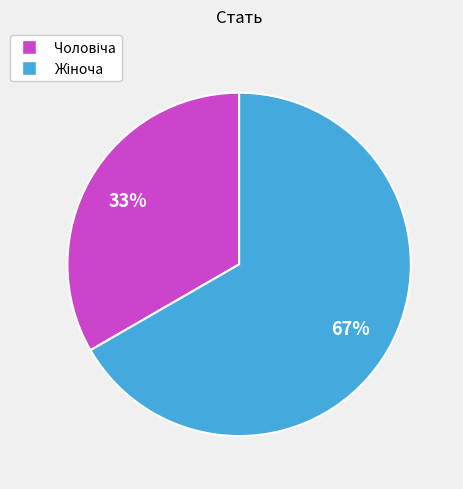

Is there any slice that represents more than half of the pie?

Yes